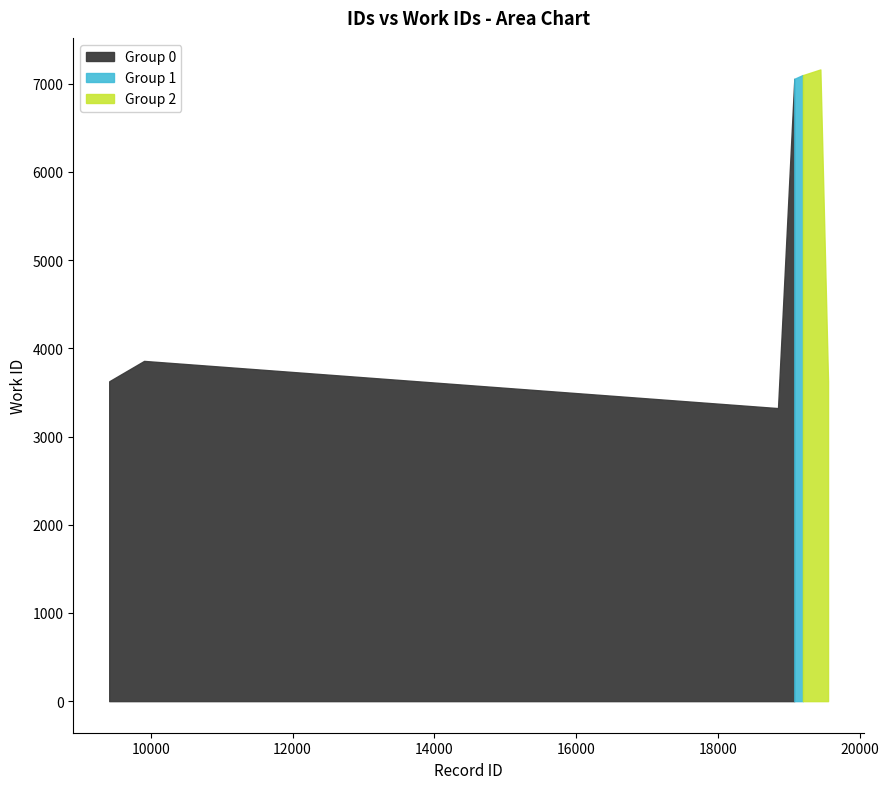

What is the approximate value at 18842, to the nearest 100?

3300